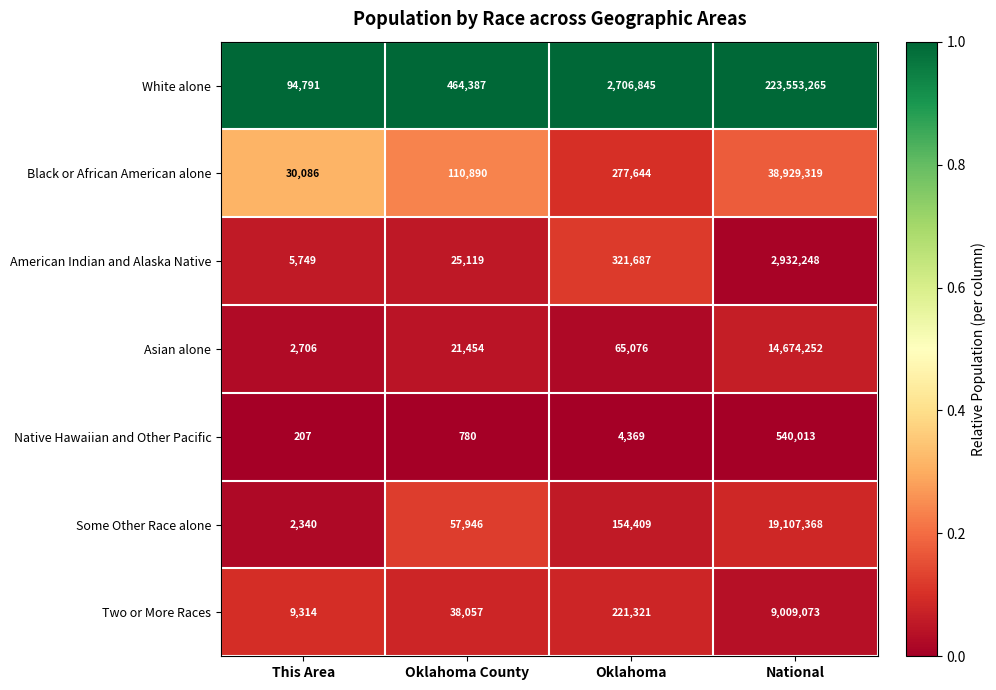

At which label is Two or More Races closest to 4509193?

Oklahoma